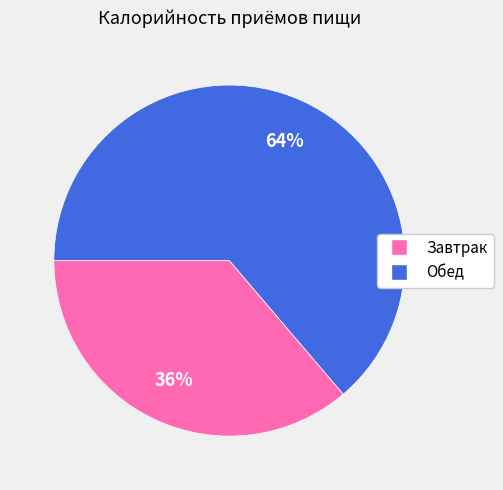

Between Завтрак and Обед, which is larger?

Обед